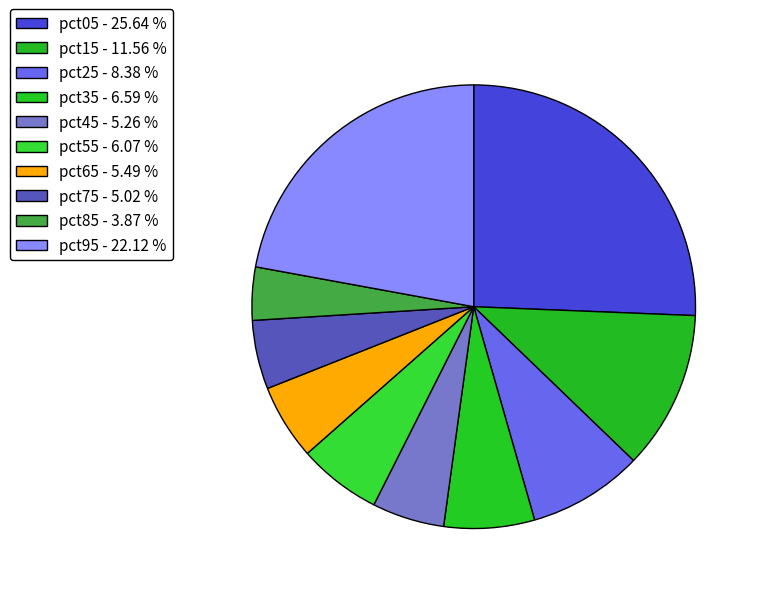

Which category has the biggest portion of the pie?

pct05